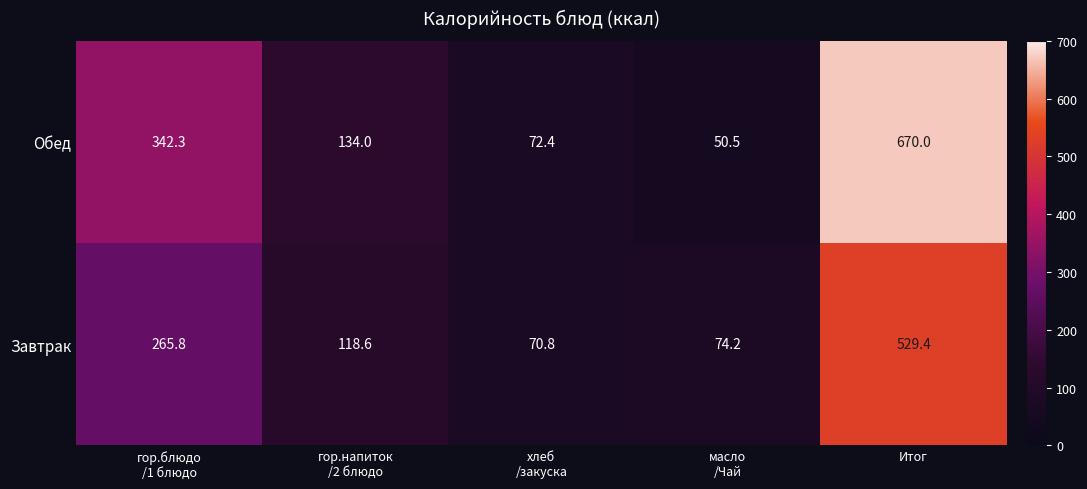

Reading left to right, list all the values displayed in this chart.

Обед: 342.3	134.0	72.4	50.5	670.0
Завтрак: 265.8	118.6	70.8	74.2	529.4